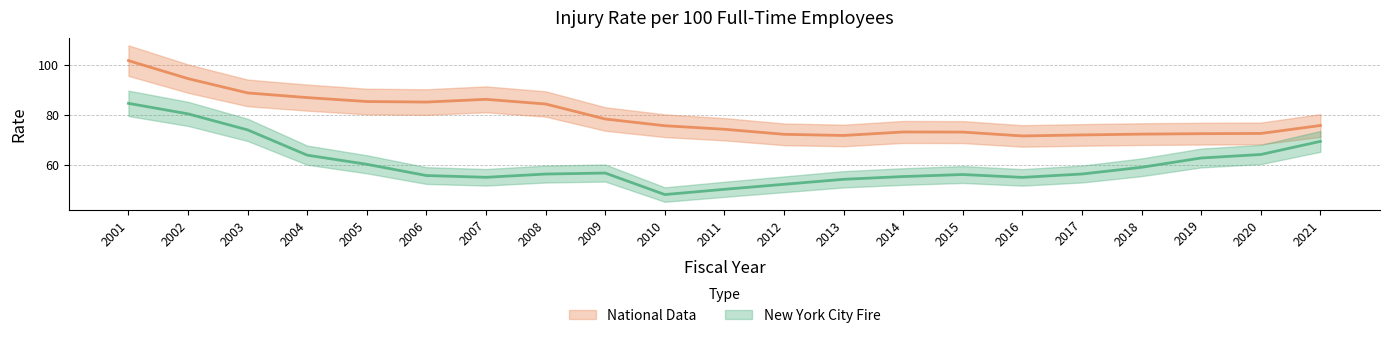

List the series in order of their peak value, lowest first.

New York City Fire, National Data